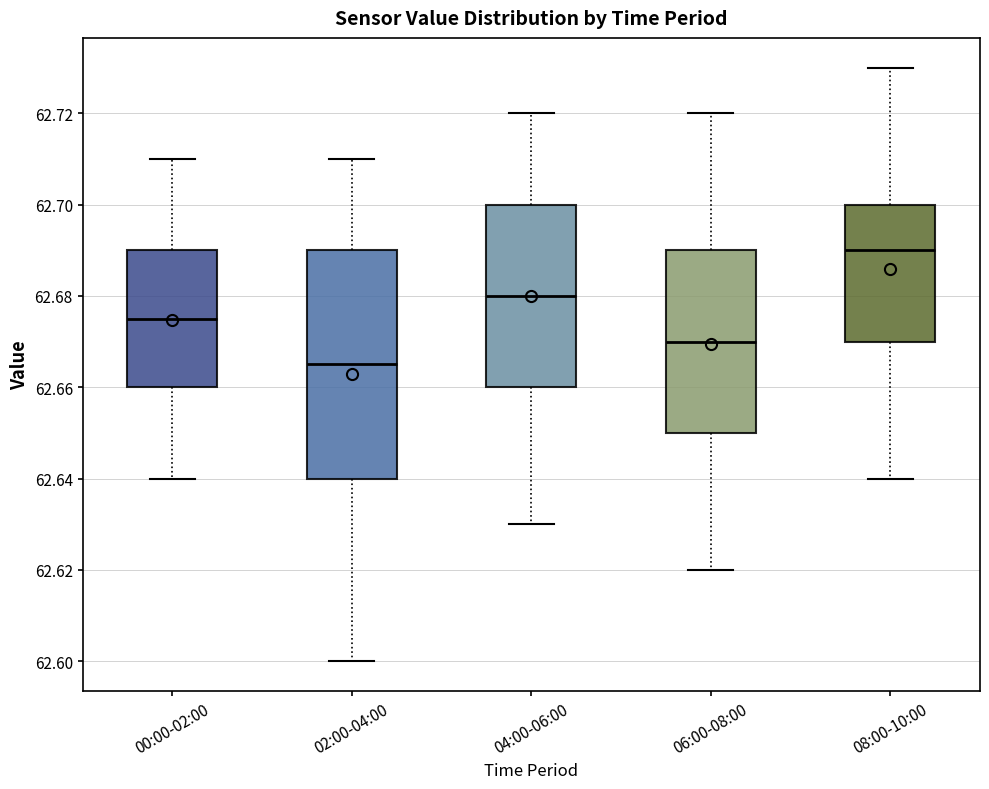

Which box's median line is the lowest?

02:00-04:00